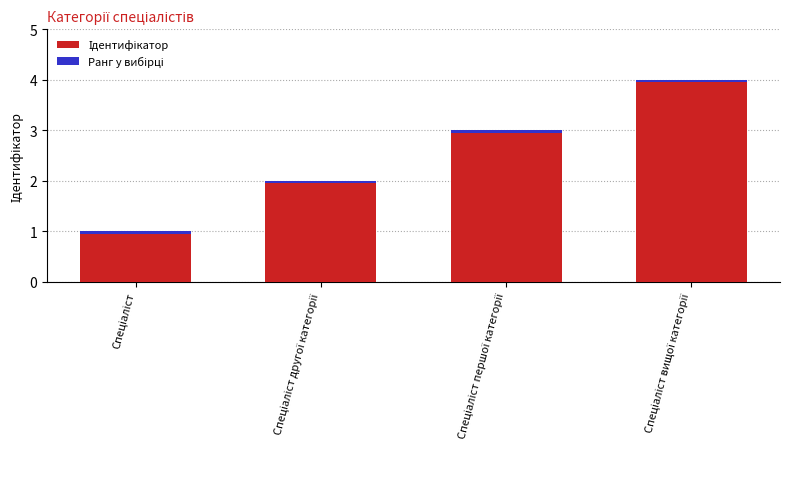

Which label corresponds to the largest value in the chart?

Спеціаліст вищої категорії